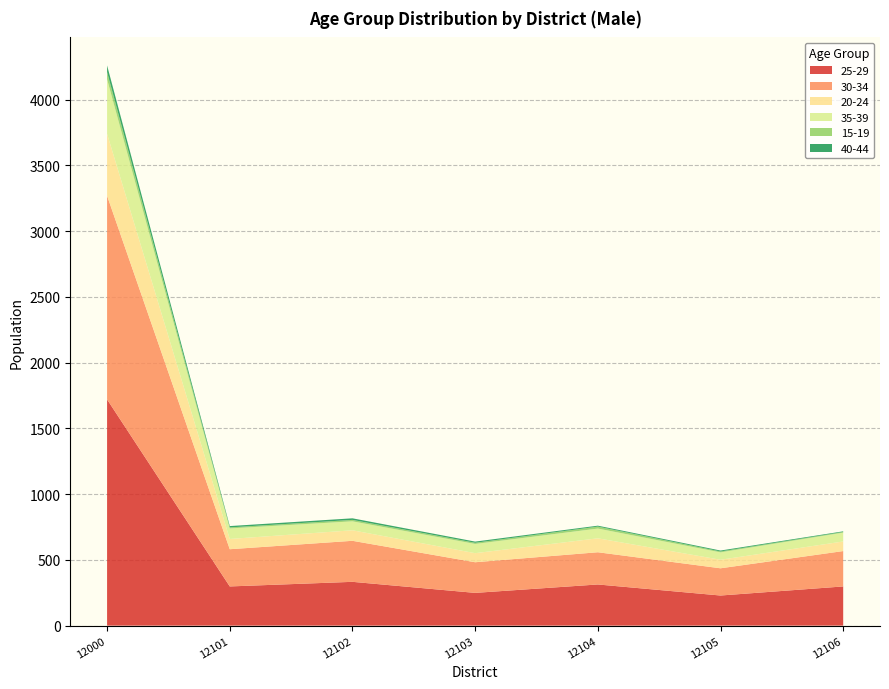

Reading left to right, transcribe all the data shown in this chart.

25-29: 12000=1720	12101=298	12102=333	12103=249	12104=313	12105=229	12106=298
30-34: 12000=1549	12101=283	12102=312	12103=233	12104=245	12105=207	12106=269
20-24: 12000=471	12101=78	12102=80	12103=69	12104=106	12105=65	12106=73
35-39: 12000=415	12101=80	12102=68	12103=70	12104=74	12105=56	12106=67
15-19: 12000=55	12101=8	12102=11	12103=9	12104=15	12105=7	12106=5
40-44: 12000=50	12101=10	12102=12	12103=9	12104=7	12105=7	12106=5